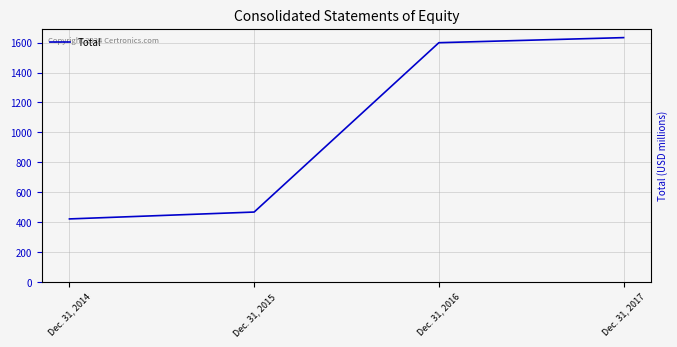

Reading left to right, transcribe all the data shown in this chart.

Dec. 31, 2014=421	Dec. 31, 2015=467	Dec. 31, 2016=1600	Dec. 31, 2017=1634